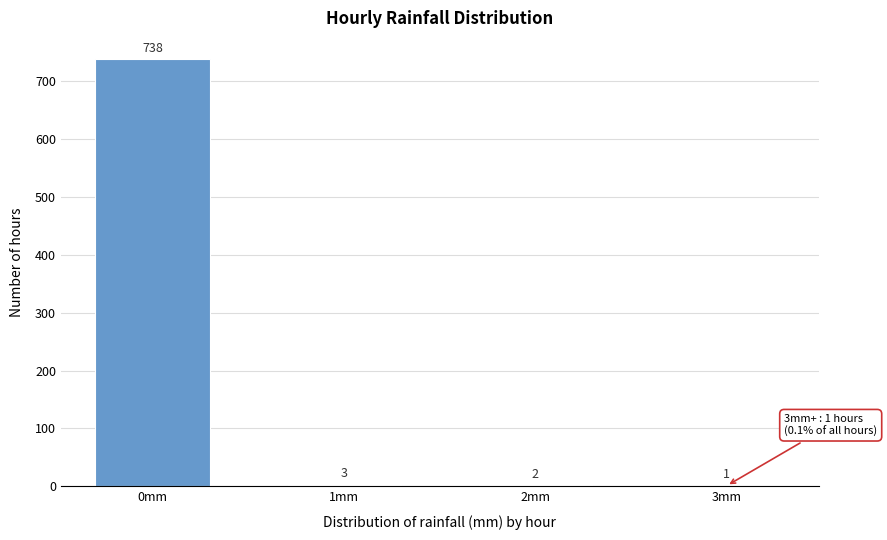

Reading left to right, extract all data points from this chart.

0mm=738	1mm=3	2mm=2	3mm=1